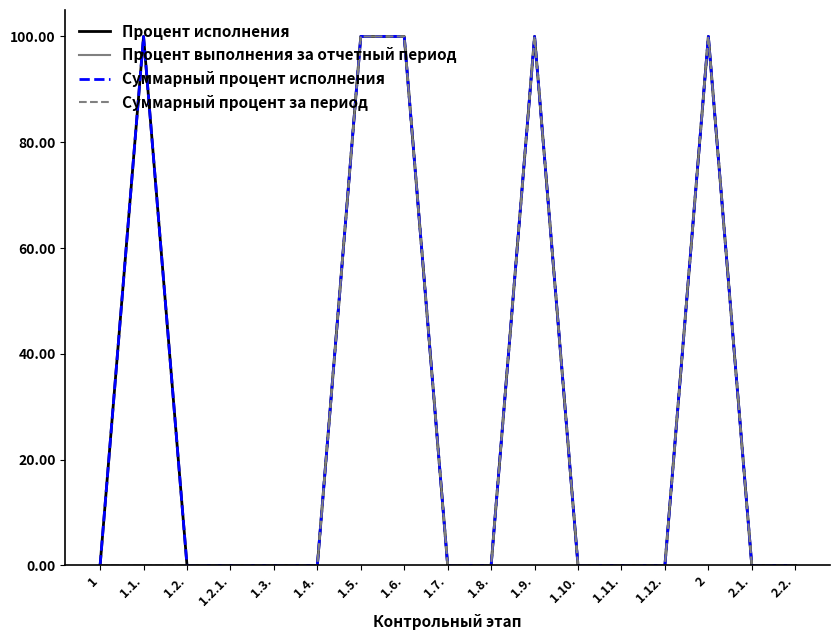

What is the difference between the second highest and minimum values in the Процент исполнения series?

100